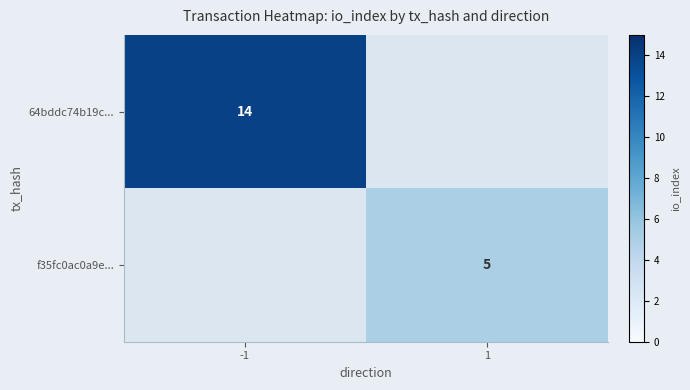

What is the spread (max minus min) of values at -1?

14